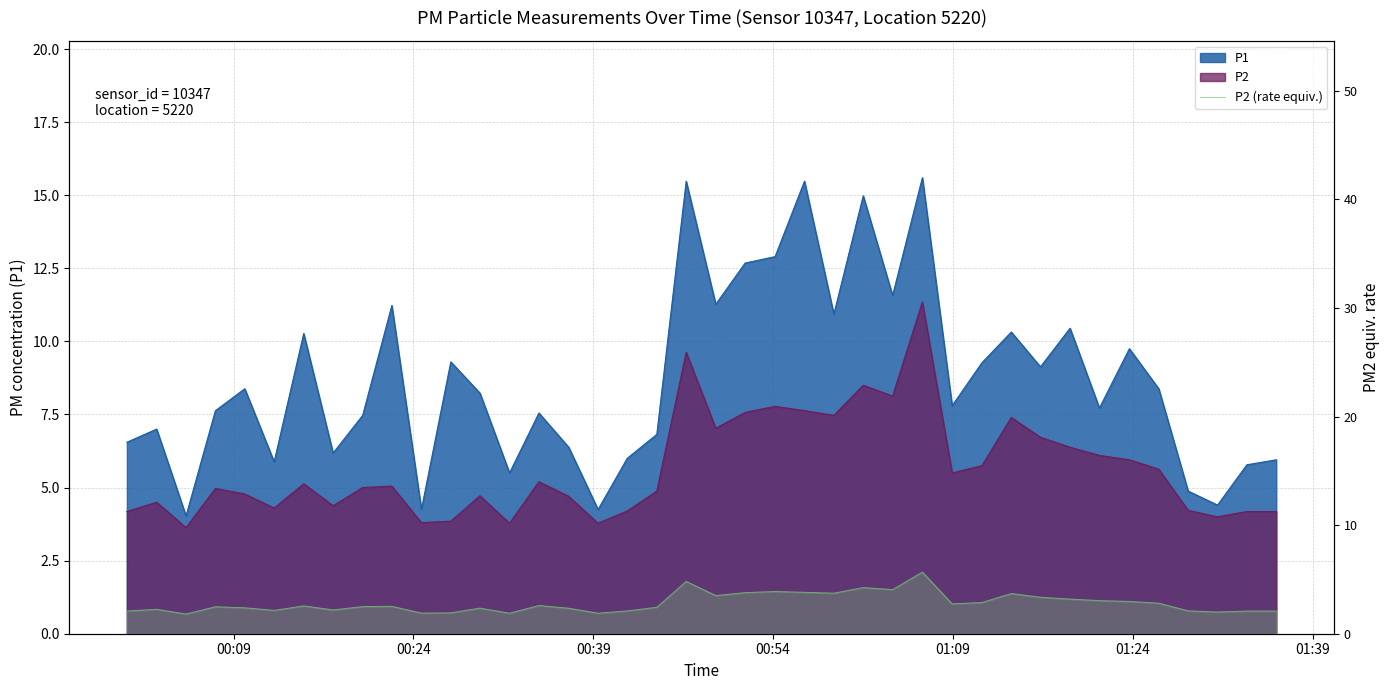

Does the chart display data point markers on the line(s)?

No